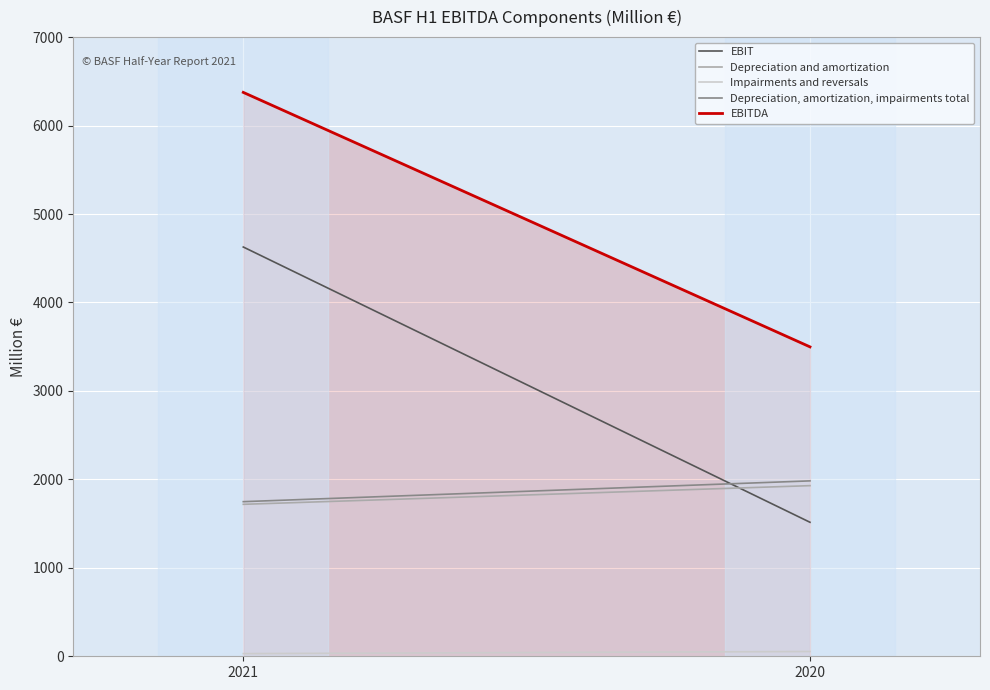

Reading left to right, what are all the values shown in this chart?

EBIT: 2021=4627	2020=1515
Depreciation and amortization: 2021=1718	2020=1929
Impairments and reversals: 2021=30	2020=54
Depreciation, amortization, impairments total: 2021=1748	2020=1983
EBITDA: 2021=6375	2020=3498